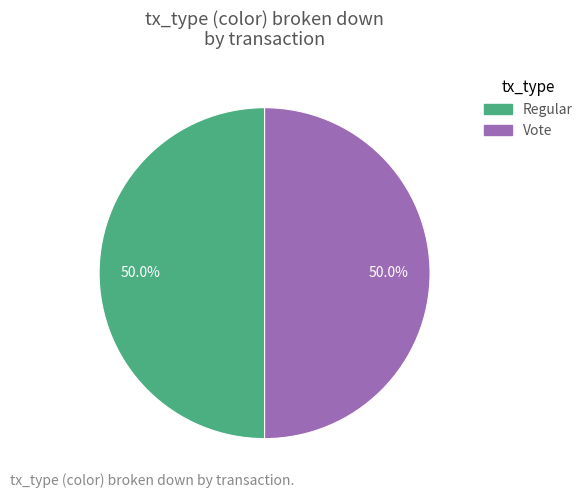

What is the total percentage of Vote and Regular?

100.0%